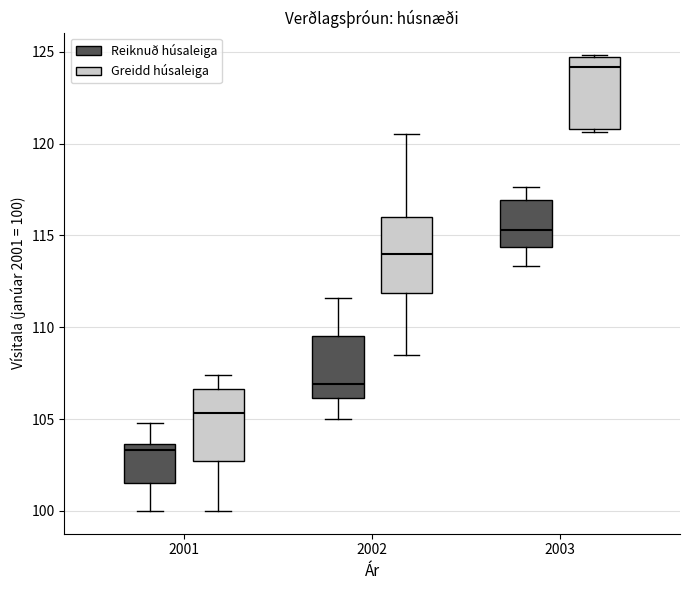

Which box has the lowest median line?

2001 (Reiknuð húsaleiga)